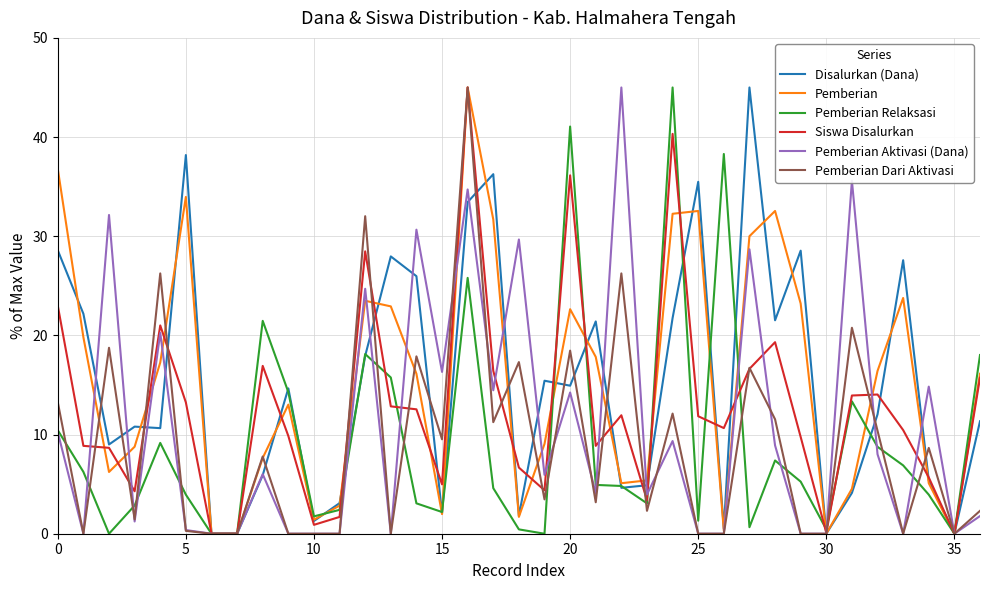

Does the chart have visible grid lines?

Yes